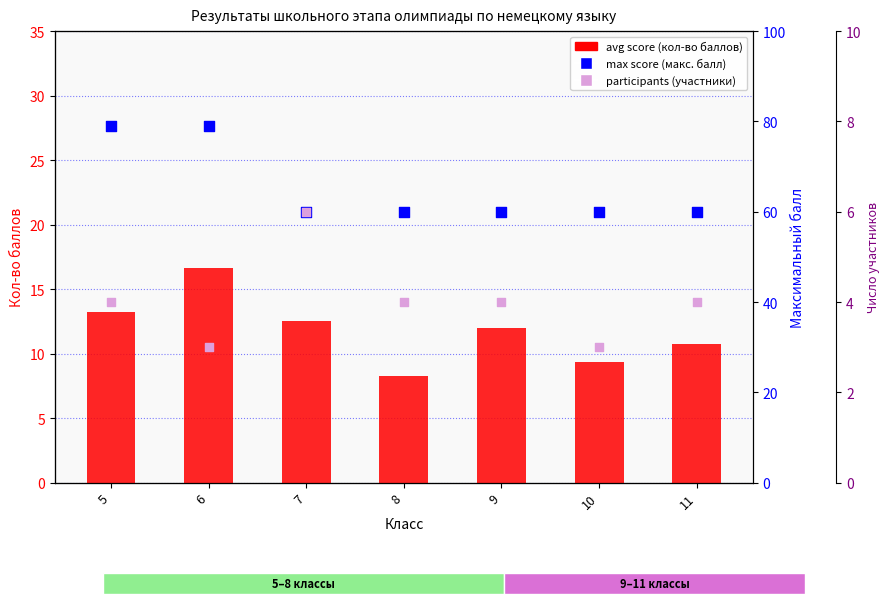

What are all the series names shown in the legend?

Кол-во баллов (среднее), Максимальный балл, Число участников